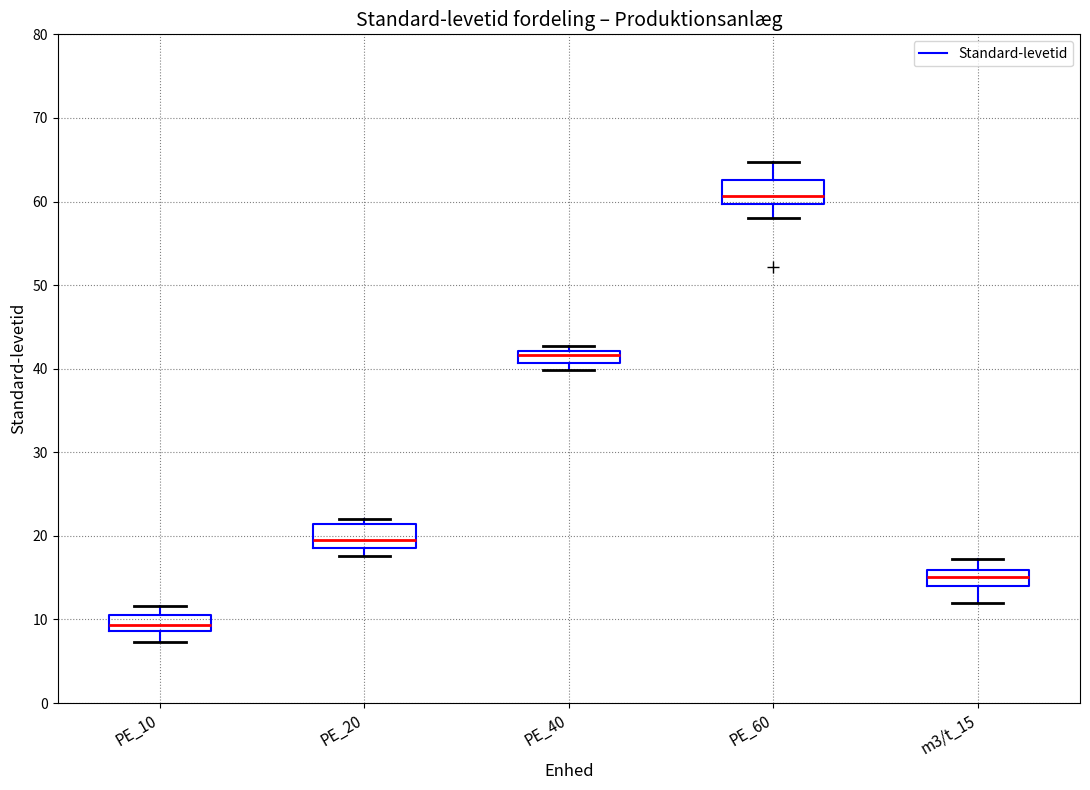

Where is the upper edge of the box for PE_40 on the y-axis? The values are not printed on the chart, so give them approximately, as read against the axis.

42